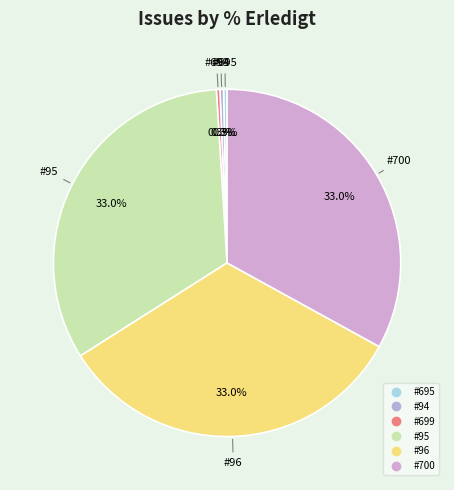

How many slices are in this pie chart?

6